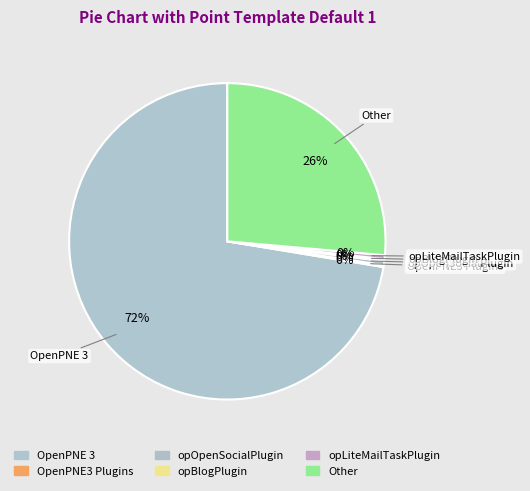

To the nearest percent, what is the combined percentage of OpenPNE3 Plugins and opOpenSocialPlugin?

1%